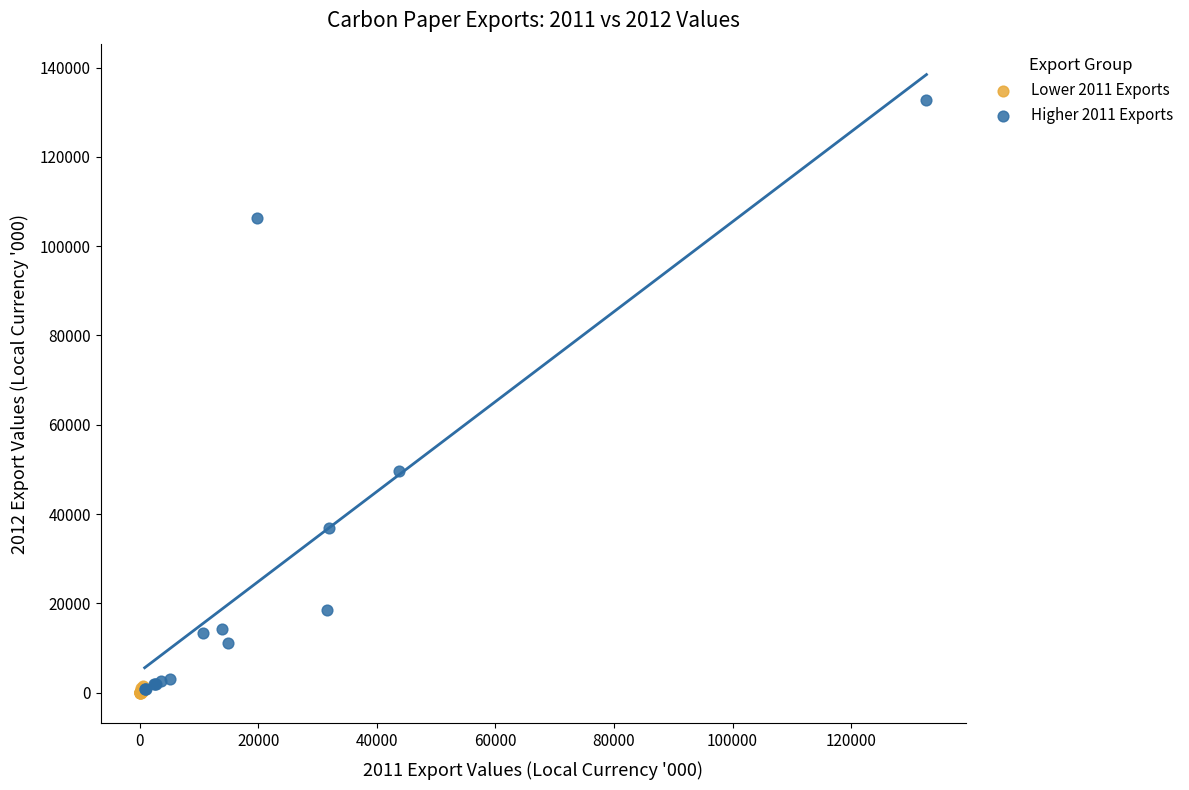

Which series has the widest spread of Y values?

Higher 2011 Exports